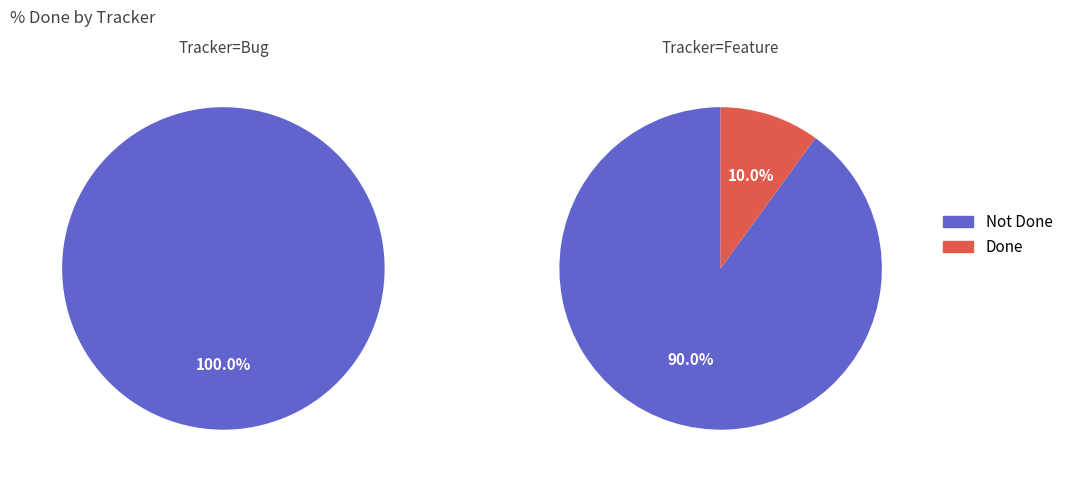

Is the sum of 1757 and 2028 greater than half?

Yes